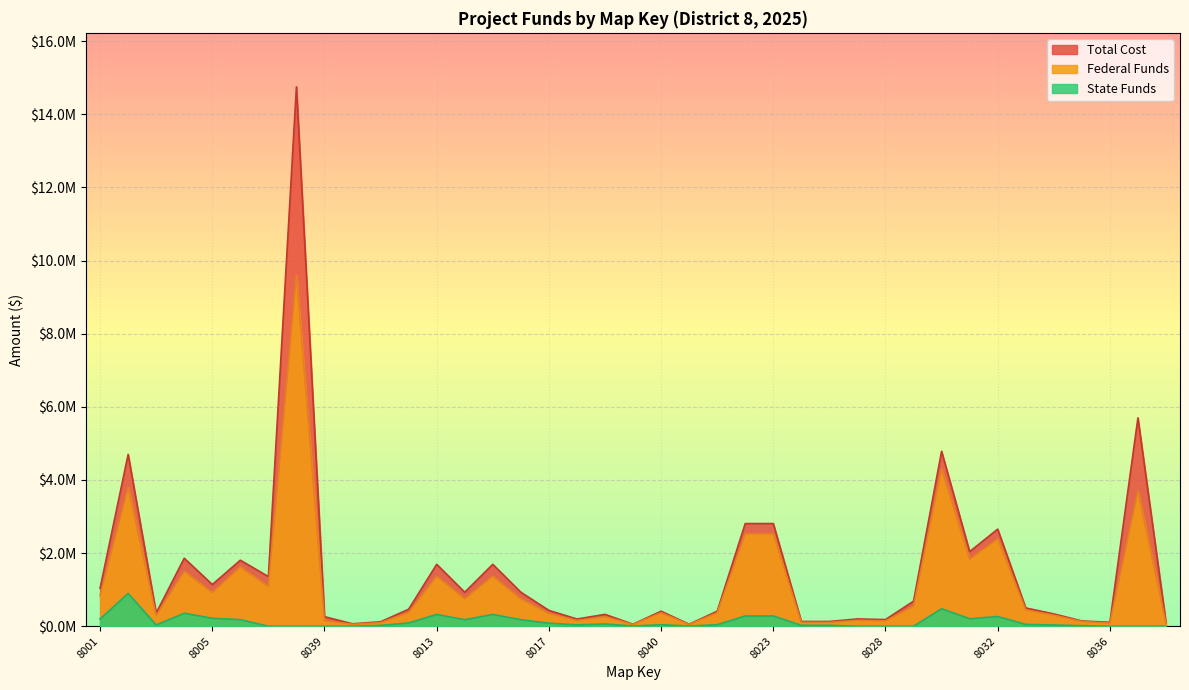

List the series in order of their overall mean, lowest first.

State Funds, Federal Funds, Total Cost